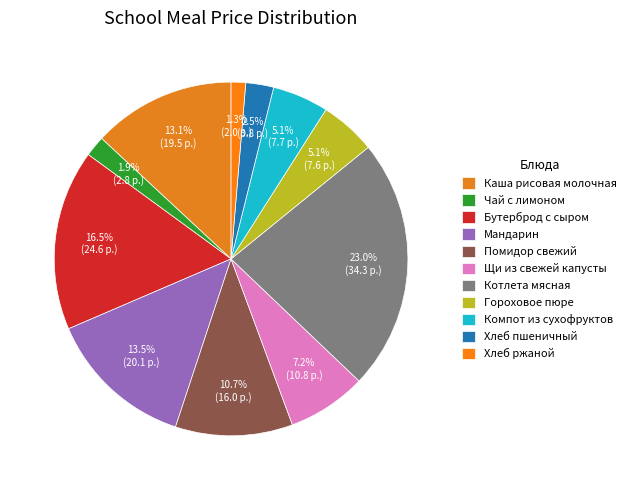

To the nearest percent, what percentage of the pie is Чай с лимоном?

2%